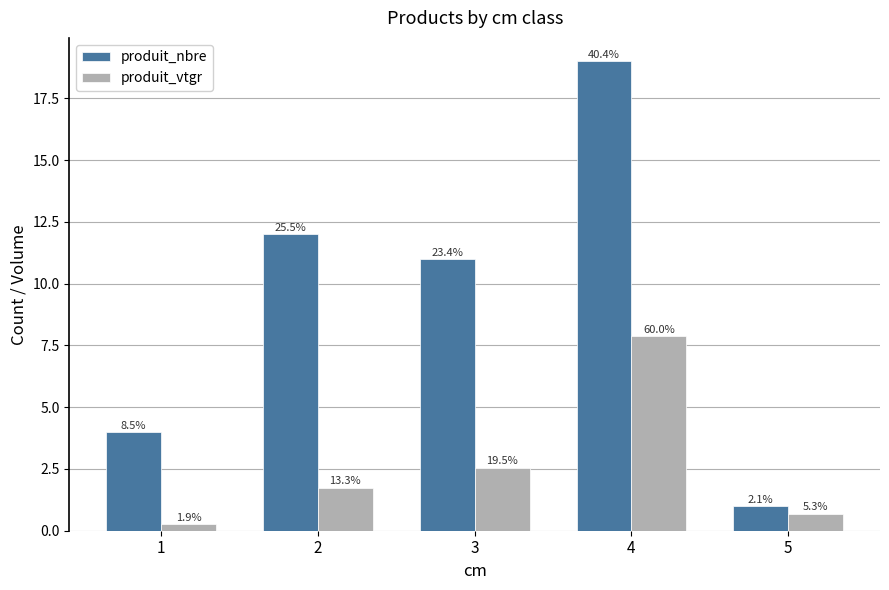

Between 4 and 5, which series saw the biggest shift?

produit_nbre